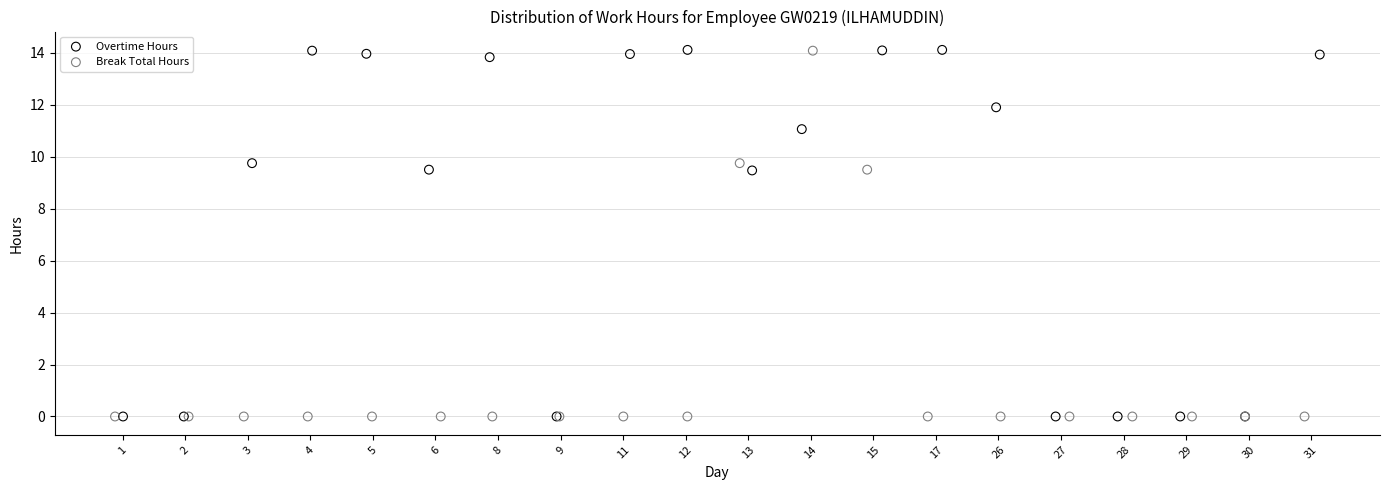

Which series has the widest spread of Y values?

Overtime Hours